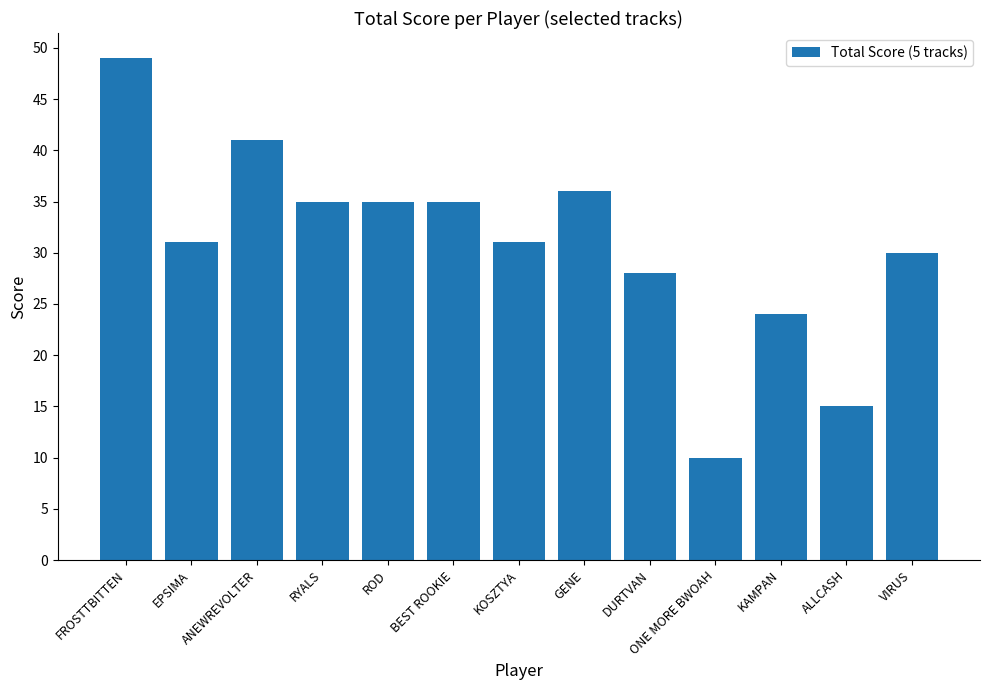

What is the difference between the maximum and minimum values?

39